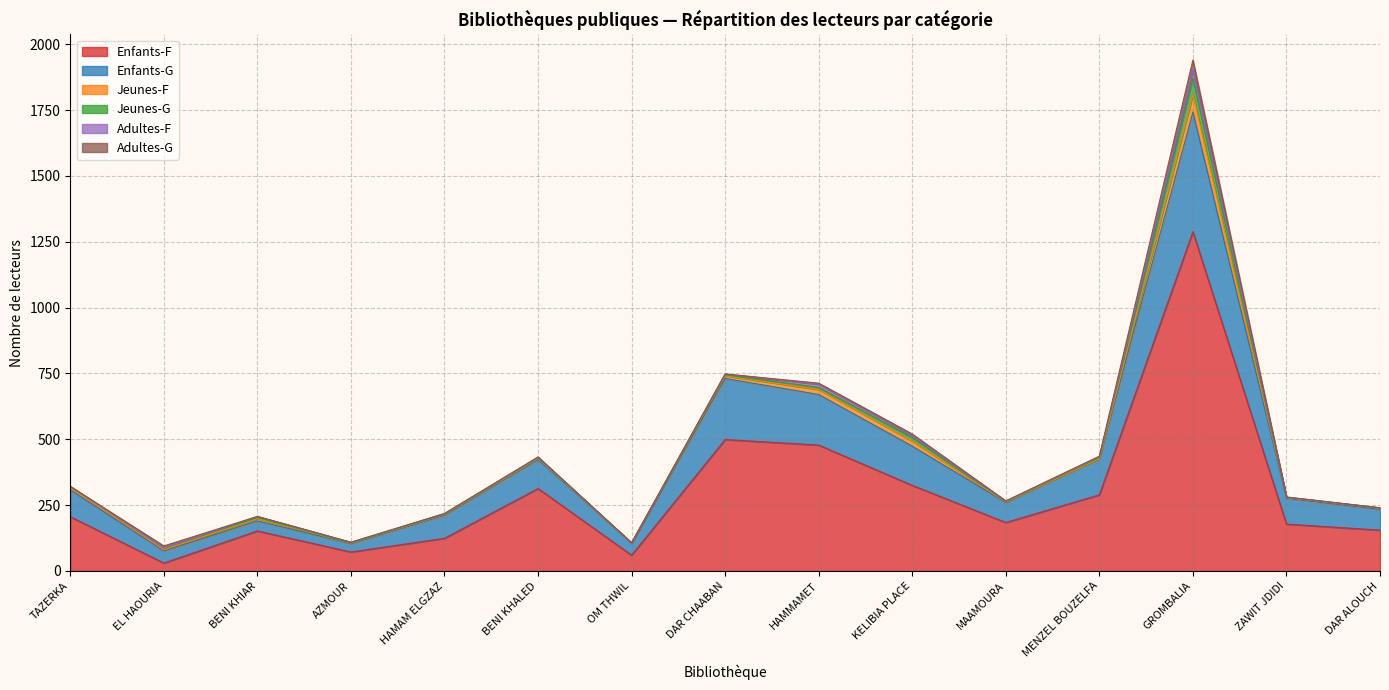

True or false: Jeunes-G has more than 0 interior local peaks.

True